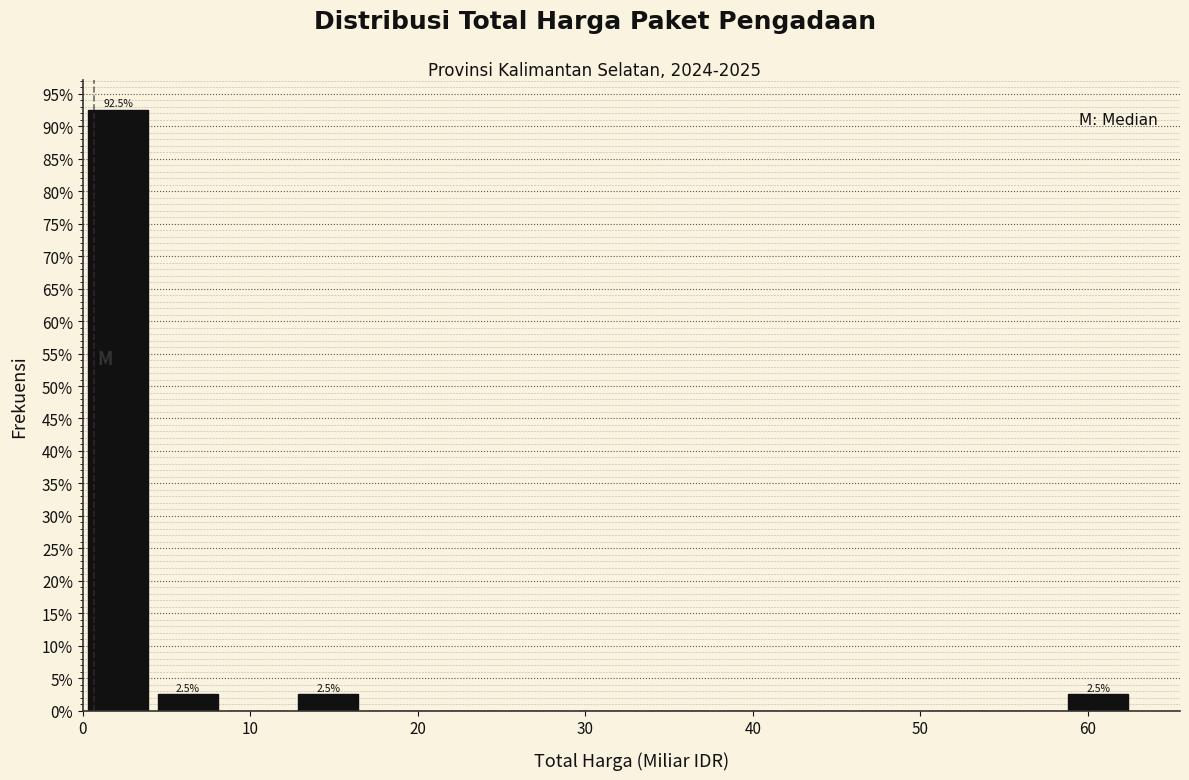

Over which range of the x-axis is the bar tallest?

0 to 4